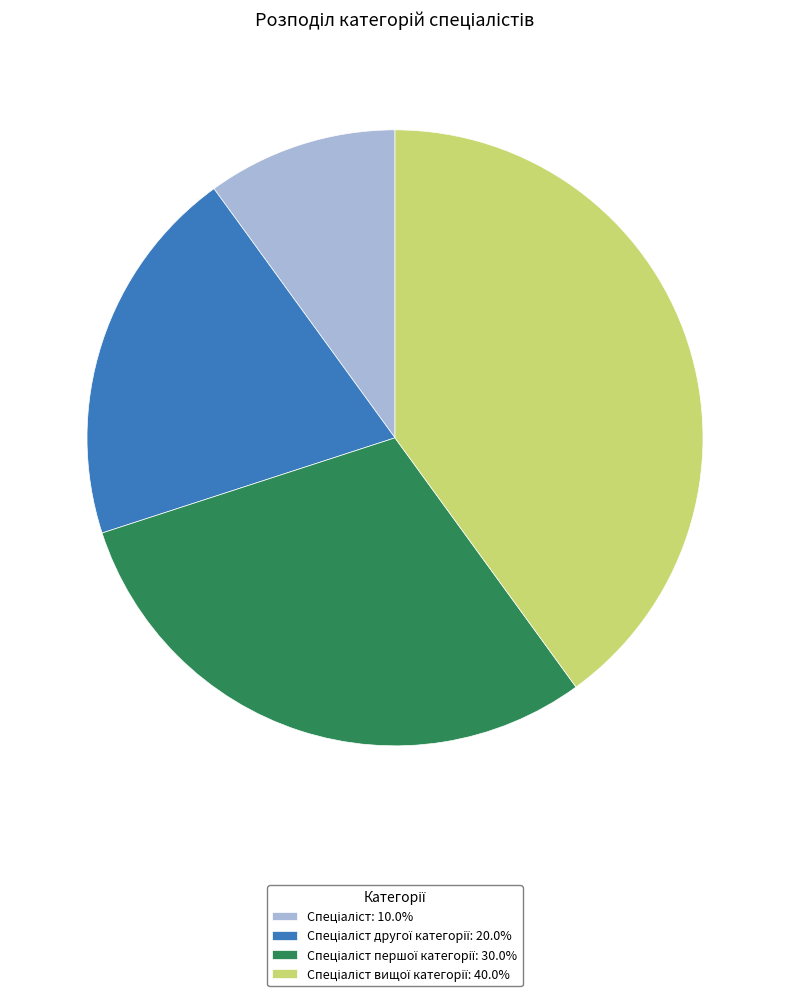

Is there any slice that represents more than half of the pie?

No